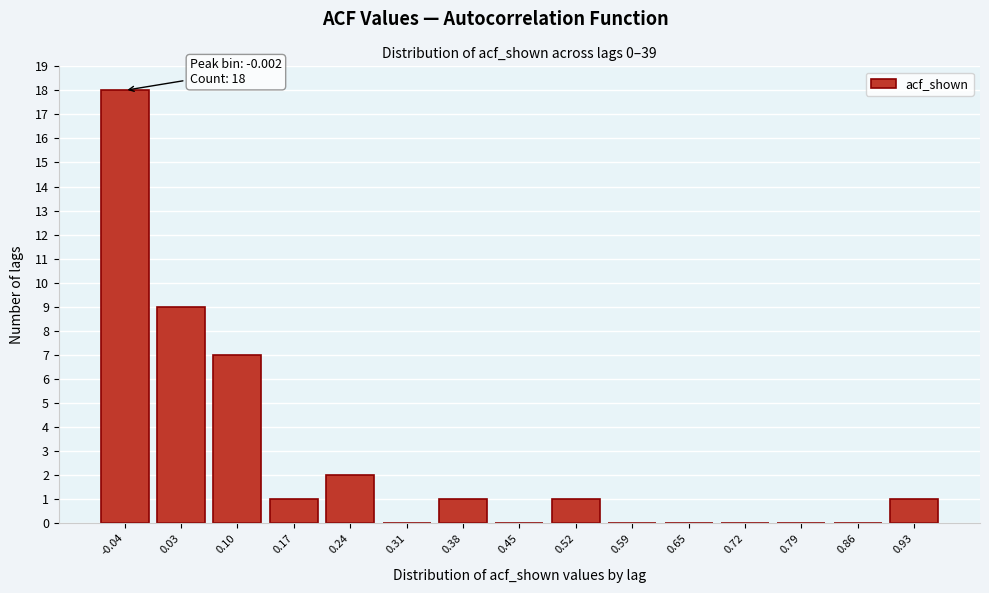

Reading left to right, transcribe all the data shown in this chart.

-0.04=18	0.03=9	0.10=7	0.17=1	0.24=2	0.31=0	0.38=1	0.45=0	0.52=1	0.59=0	0.65=0	0.72=0	0.79=0	0.86=0	0.93=1